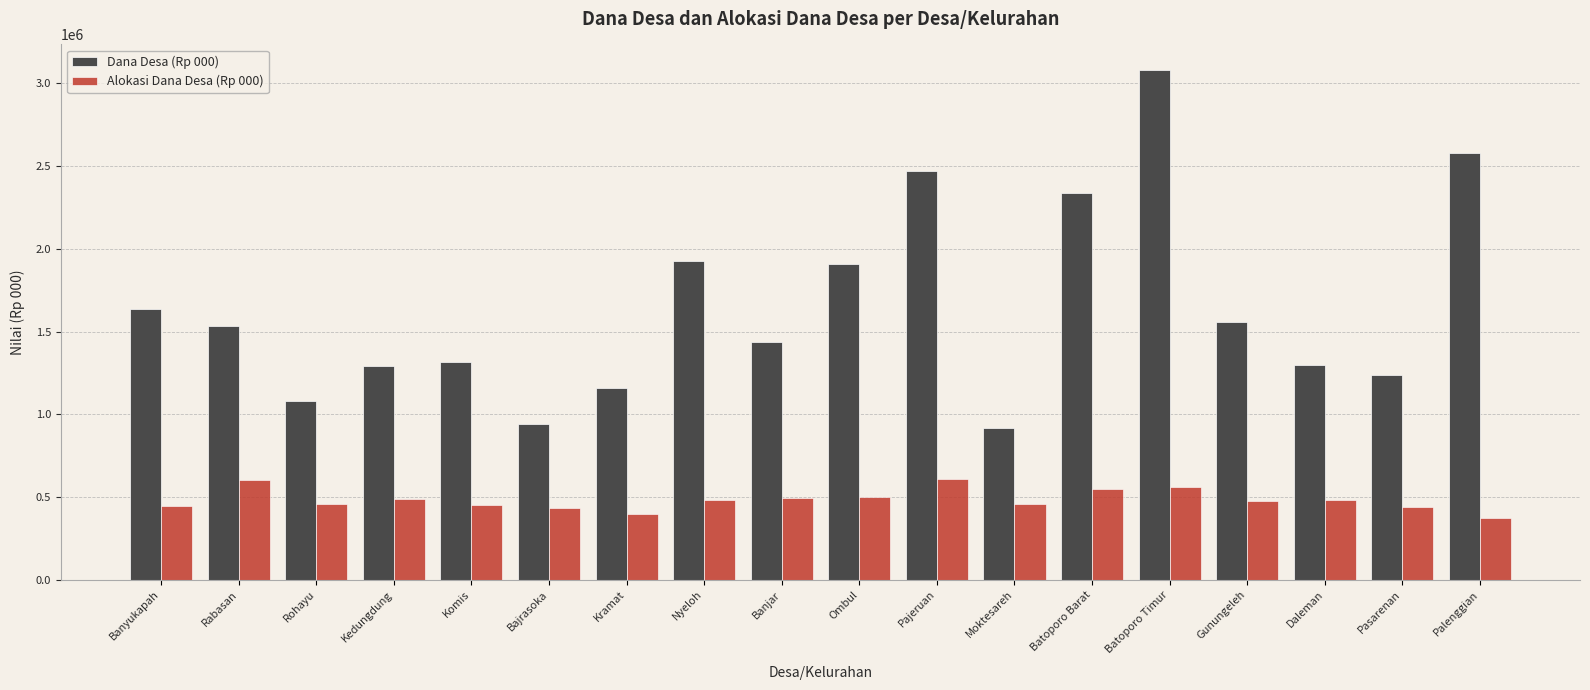

What is the minimum value shown in the chart?

375270.1